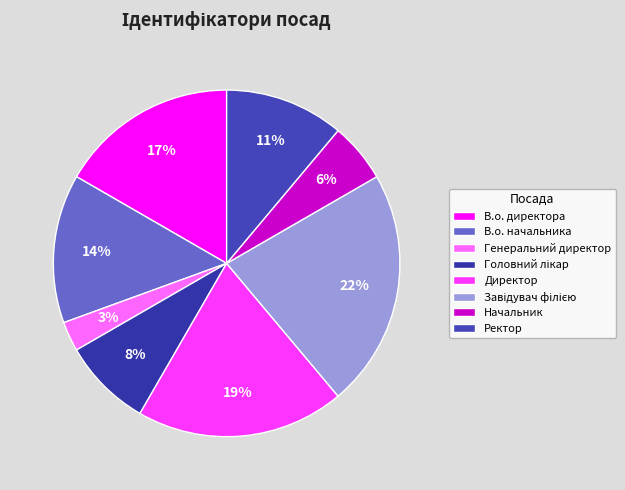

Does Ректор represent more than half of the total?

No